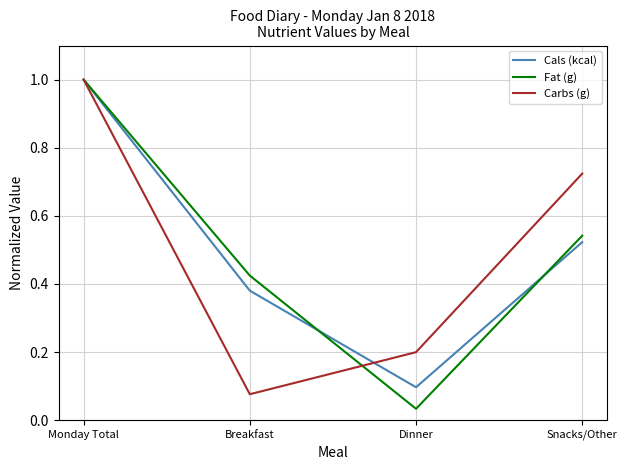

Where is Cals (kcal) nearest to the value 0?

Dinner